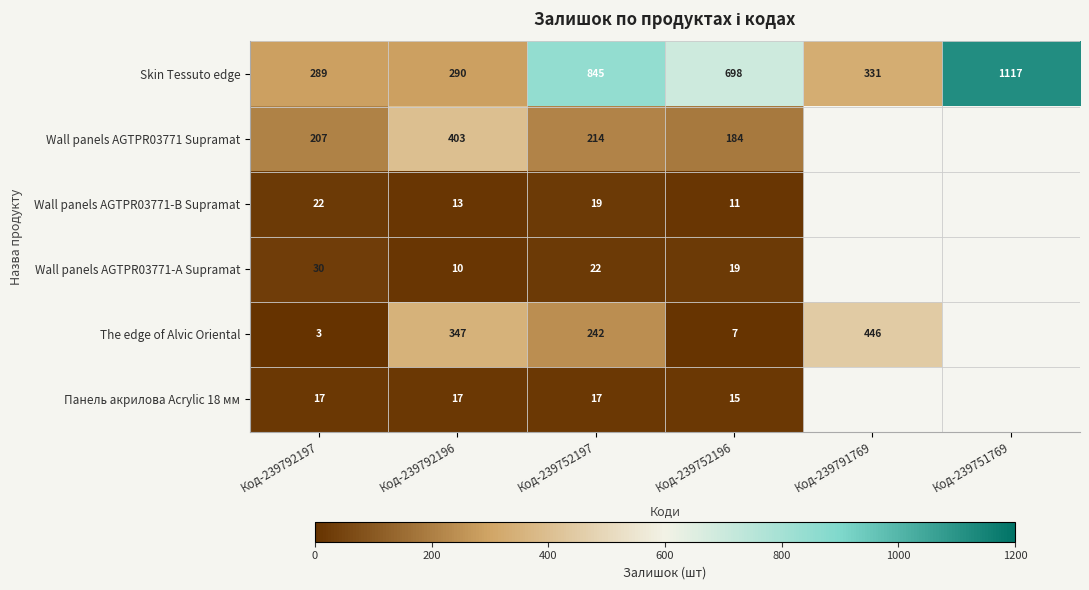

The value of The edge of Alvic Oriental at Код-239791769 is 756. True or false?

False